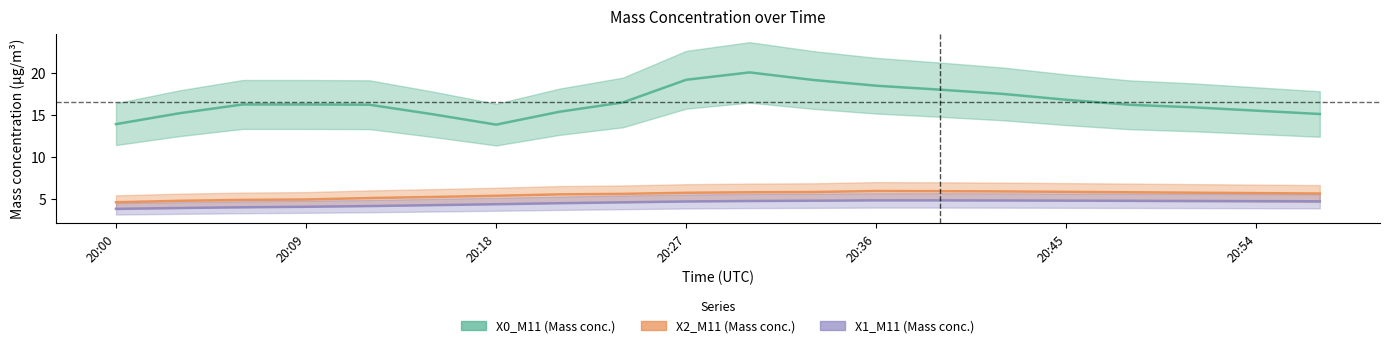

List the series in order of their peak value, highest first.

X0_M11, X2_M11, X1_M11